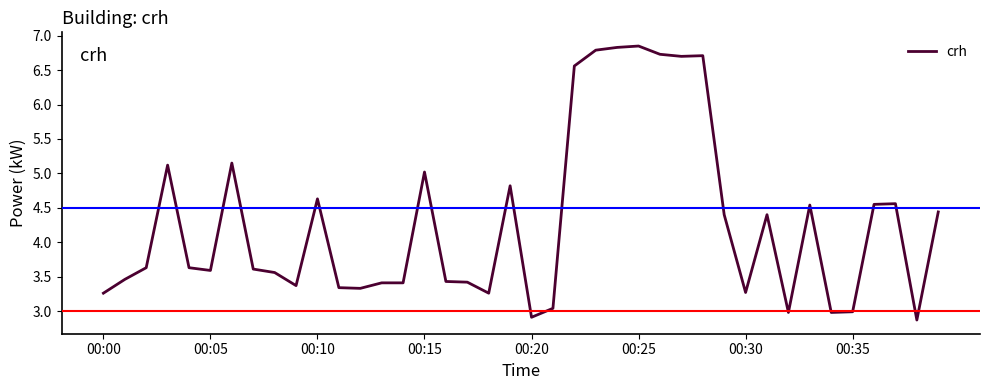

What is the minimum value shown in the chart?

2.9